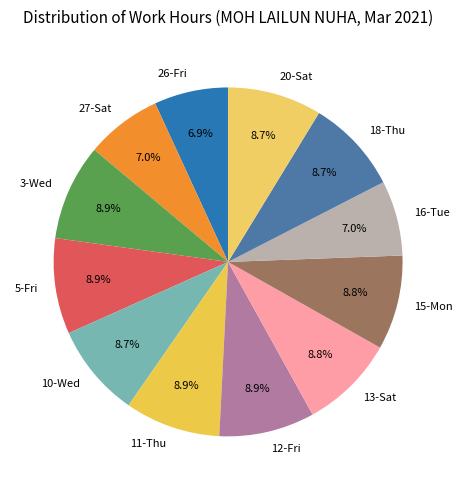

How many slices are in this pie chart?

12